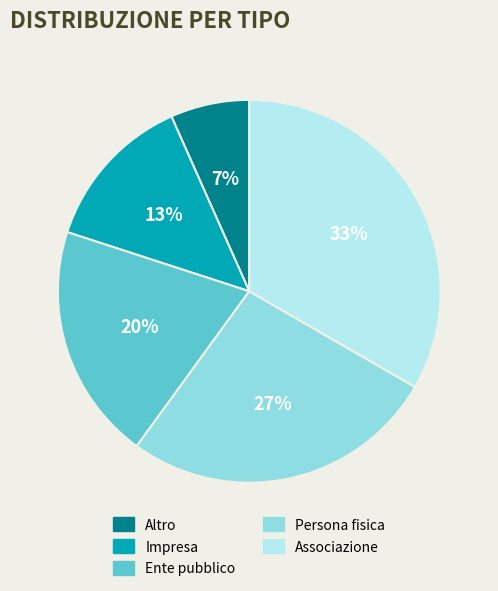

Is there any slice that represents more than half of the pie?

No